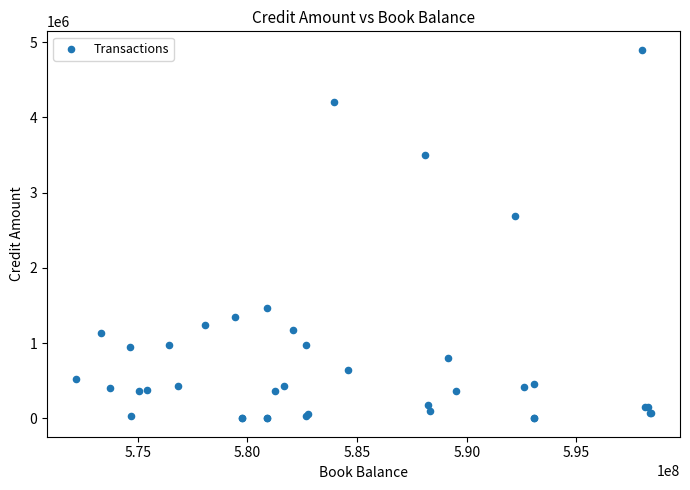

What Y value in the scatter plot is closest to 2450000?

2696000